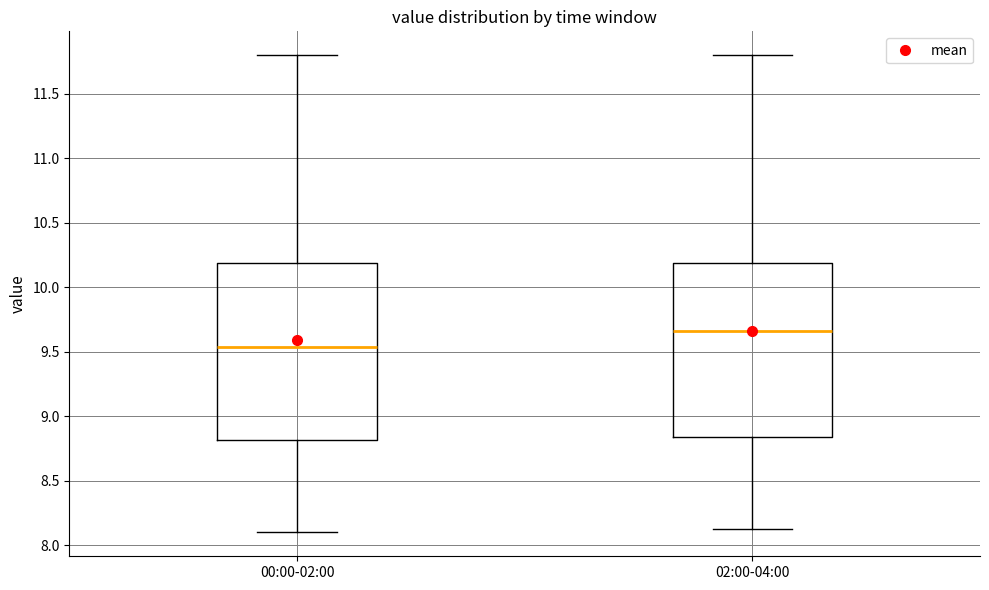

Reading left to right, transcribe this box plot: for each box, give where its median line is, the range the box spans, and where its two whiskers end, as read against the y-axis. The values are not printed on the chart, so give them approximately, as read against the axis.

00:00-02:00: median 9.55, box 8.80 to 10.20, whiskers 8.10 to 11.80
02:00-04:00: median 9.65, box 8.85 to 10.20, whiskers 8.15 to 11.80